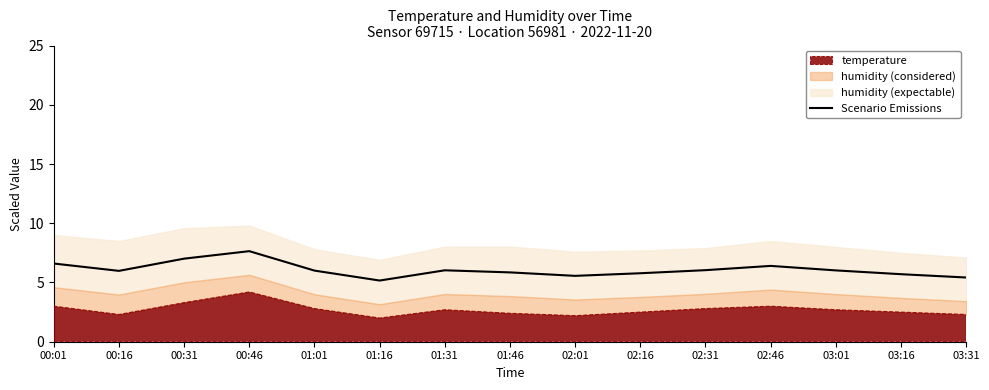

True or false: the data has more than 1 interior local peaks.

True